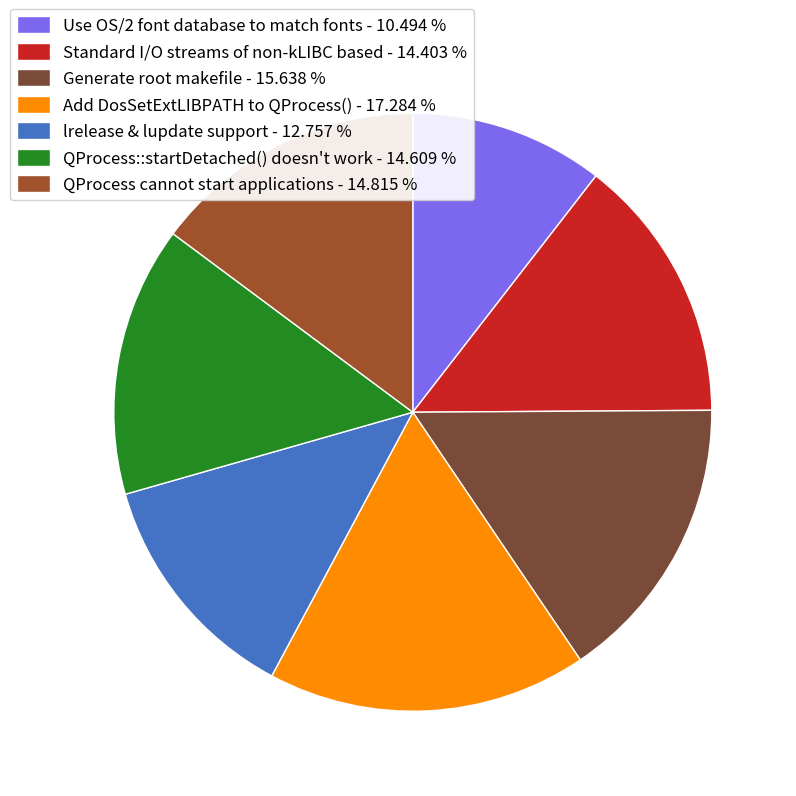

Rank the categories by value from lowest to highest.

Use OS/2 font database to match fonts, lrelease & lupdate support, Standard I/O streams of non-kLIBC based, QProcess::startDetached() doesn't work, QProcess cannot start applications, Generate root makefile, Add DosSetExtLIBPATH to QProcess()